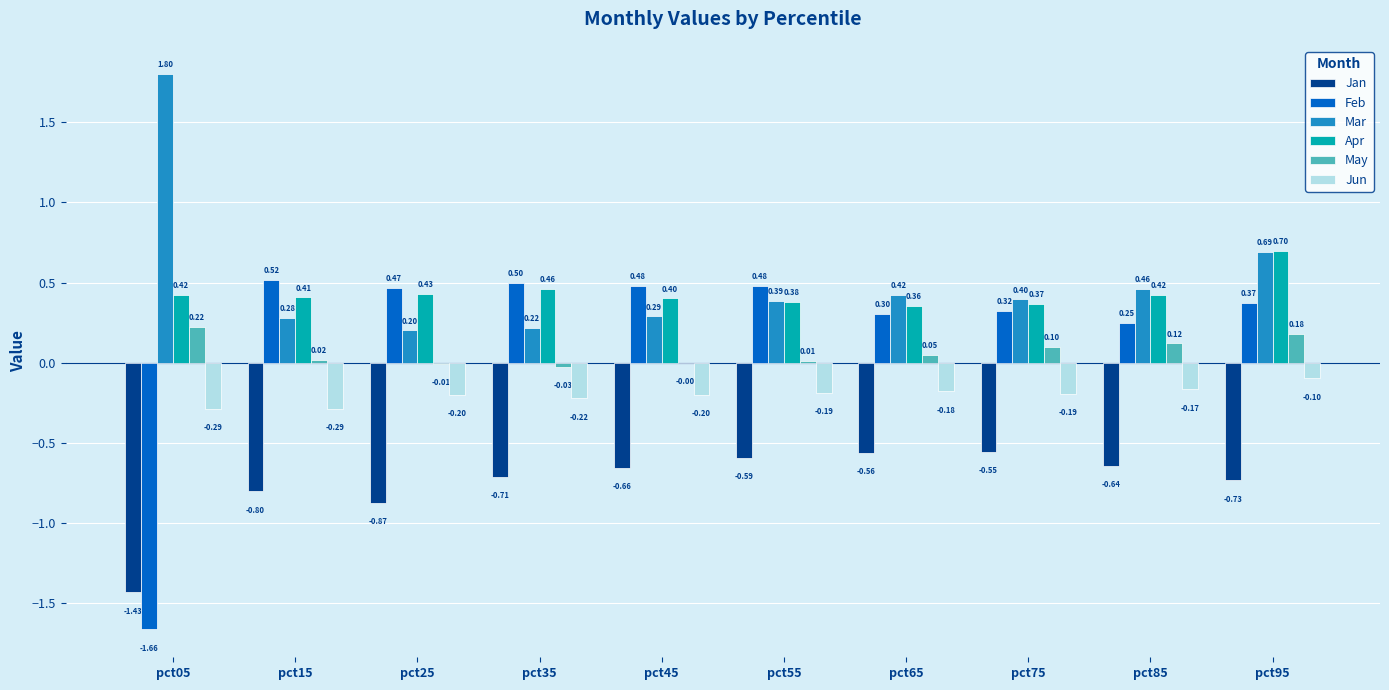

Which category has the highest value across all series?

pct05